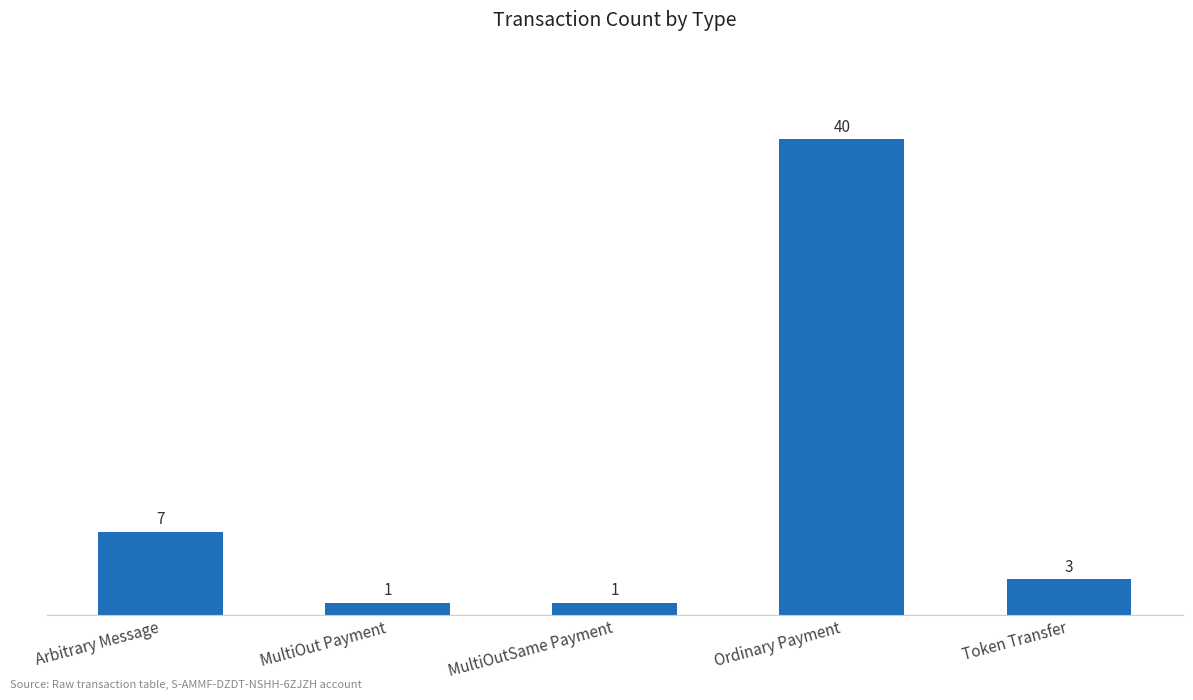

The value at Ordinary Payment is 9. True or false?

False